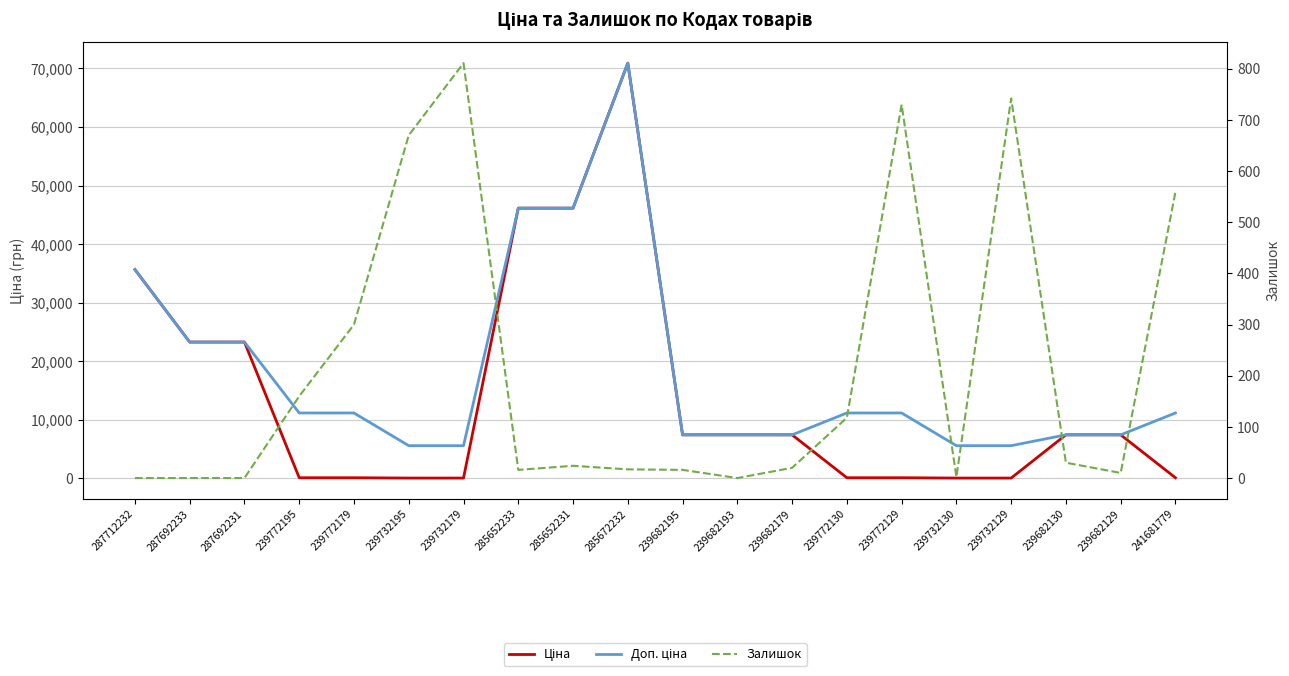

In Залишок, how many points are higher than both neighbors (excluding endpoints)?

4